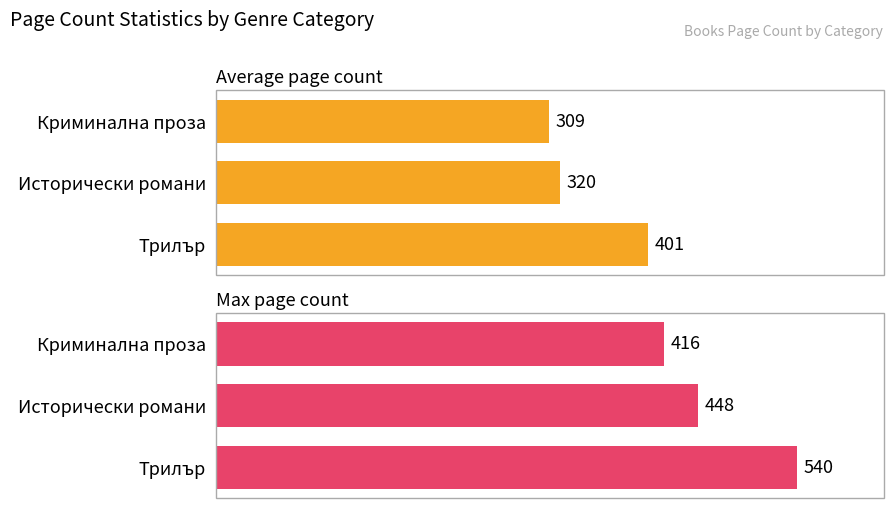

What is the sum of all Max page count values?

1404.0